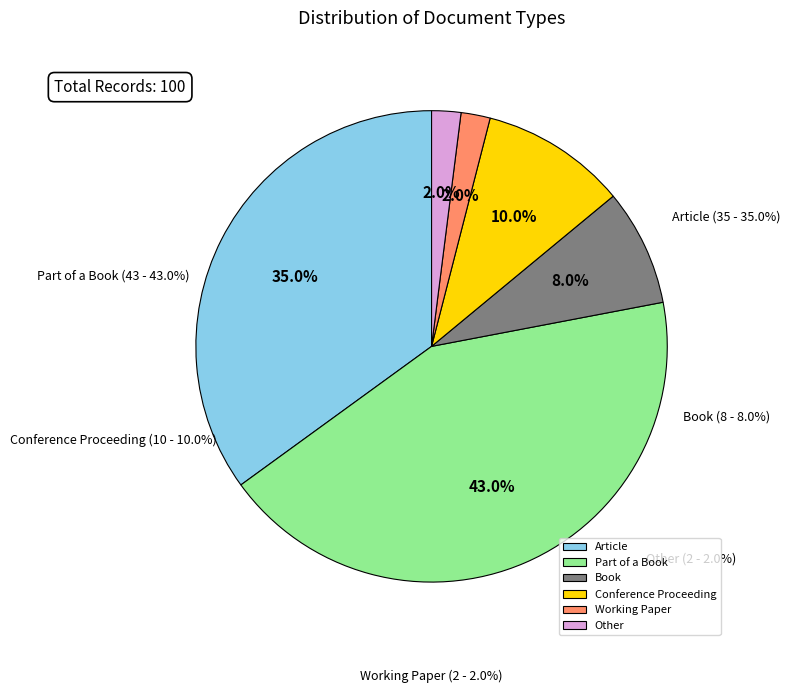

What is the smallest slice in the pie chart?

Working Paper